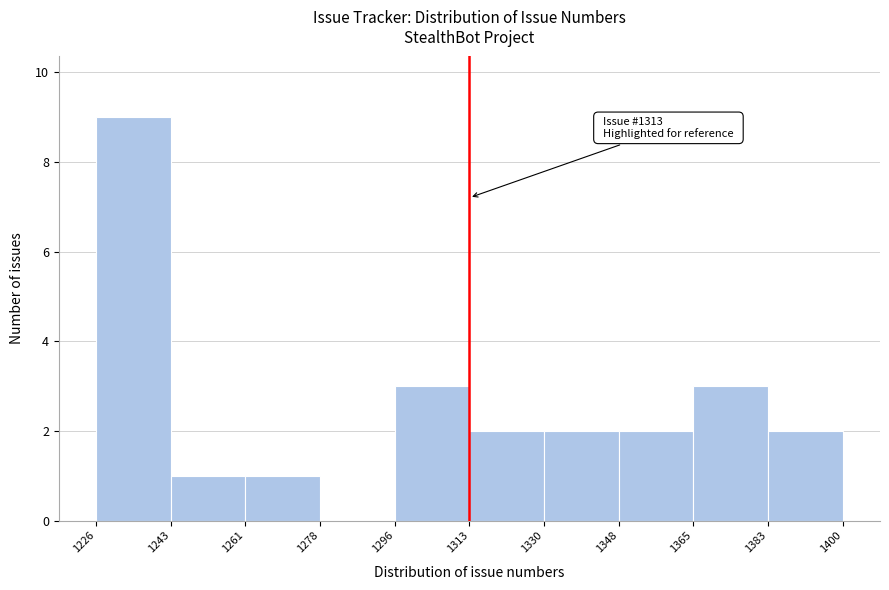

Over which range of the x-axis is the bar tallest?

1226 to 1243